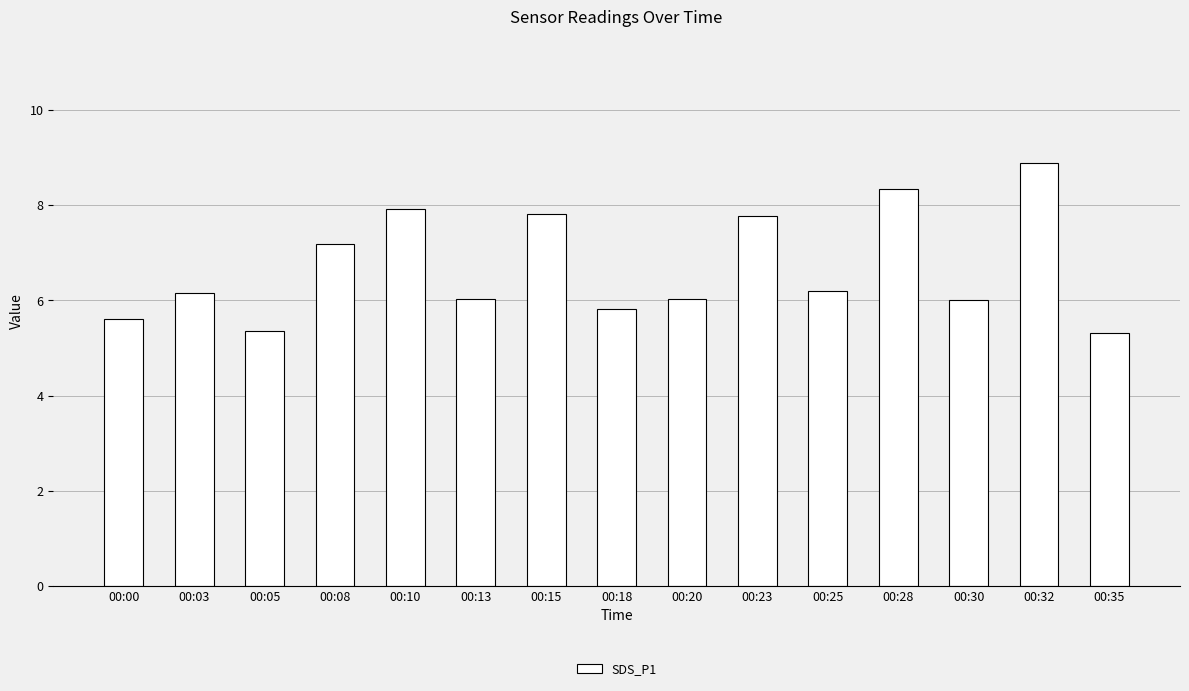

What is the ratio of the value at 00:35 to the value at 00:03?

0.9